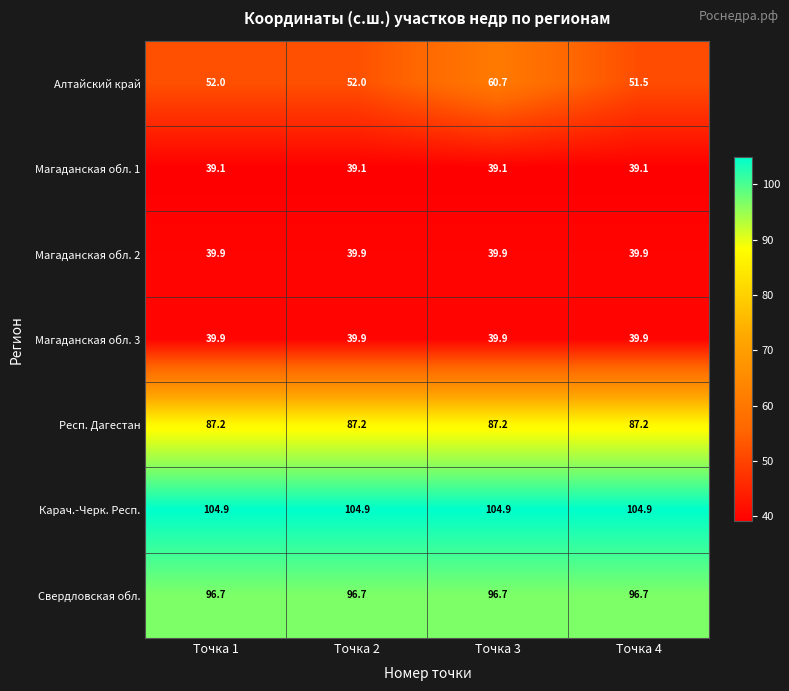

True or false: Карач.-Черк. Респ. has a value of 153.6 at Точка 1.

False